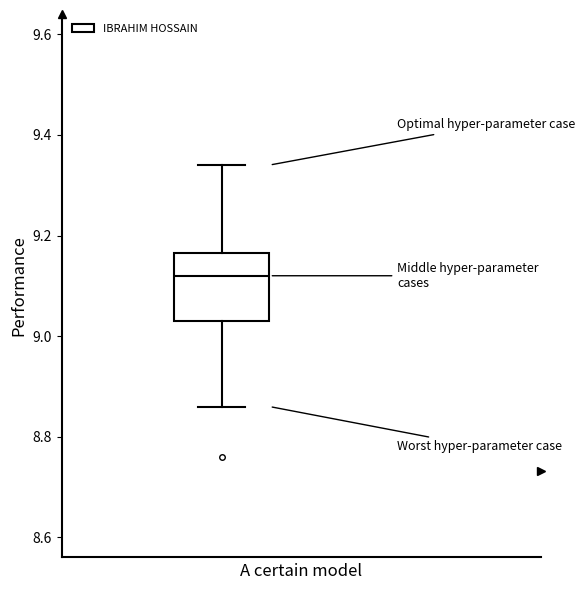

Transcribe this box plot: give where the median line is, the range the box spans, and where the two whiskers end, as read against the y-axis. The values are not printed on the chart, so give them approximately, as read against the axis.

median 9.12, box 9.04 to 9.16, whiskers 8.86 to 9.34